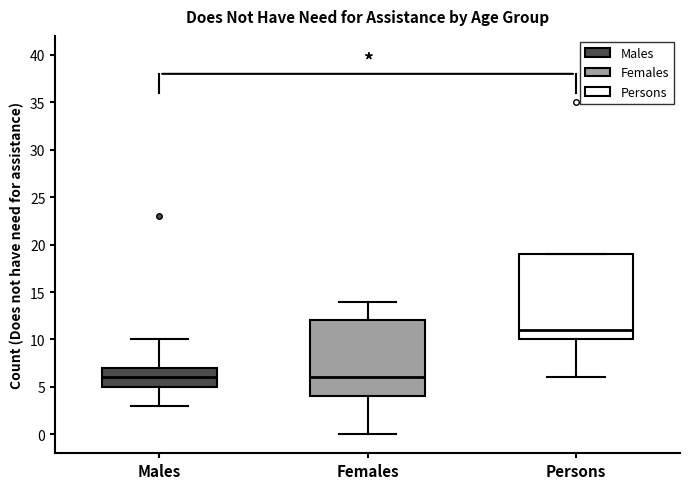

Reading left to right, transcribe this box plot: for each box, give where its median line is, the range the box spans, and where its two whiskers end, as read against the y-axis. The values are not printed on the chart, so give them approximately, as read against the axis.

Males: median 6, box 5 to 7, whiskers 3 to 10
Females: median 6, box 4 to 12, whiskers 0 to 14
Persons: median 11, box 10 to 19, whiskers 6 to 19